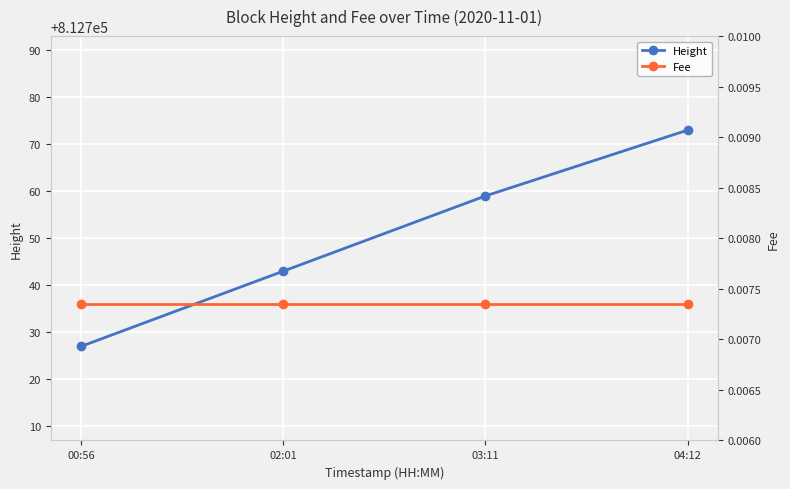

True or false: Height and Fee intersect in this chart.

False